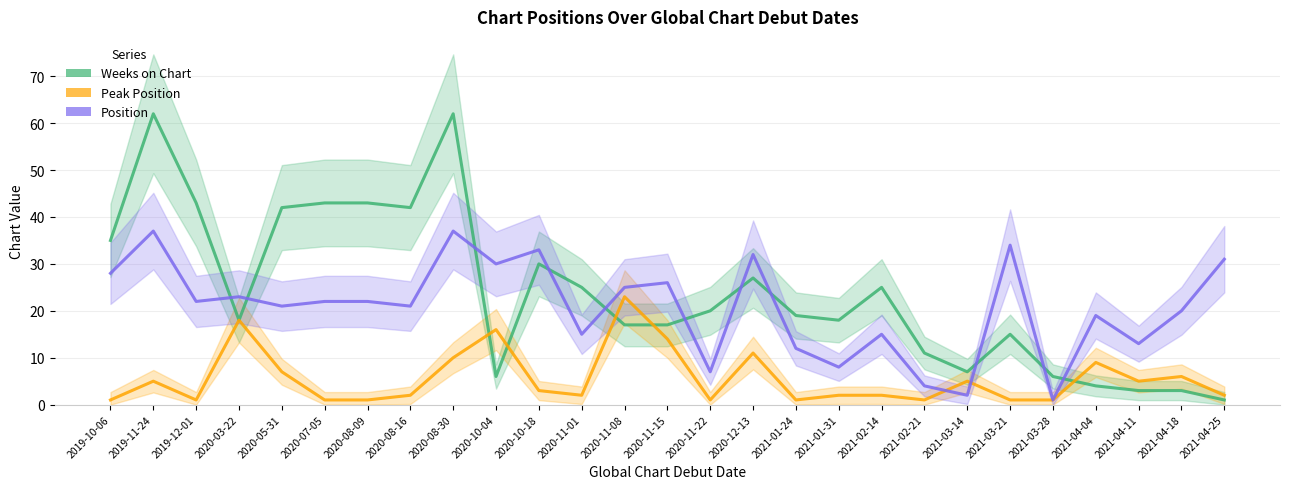

Rank the series by their maximum value, from lowest to highest.

Peak Position, Position, Weeks on Chart